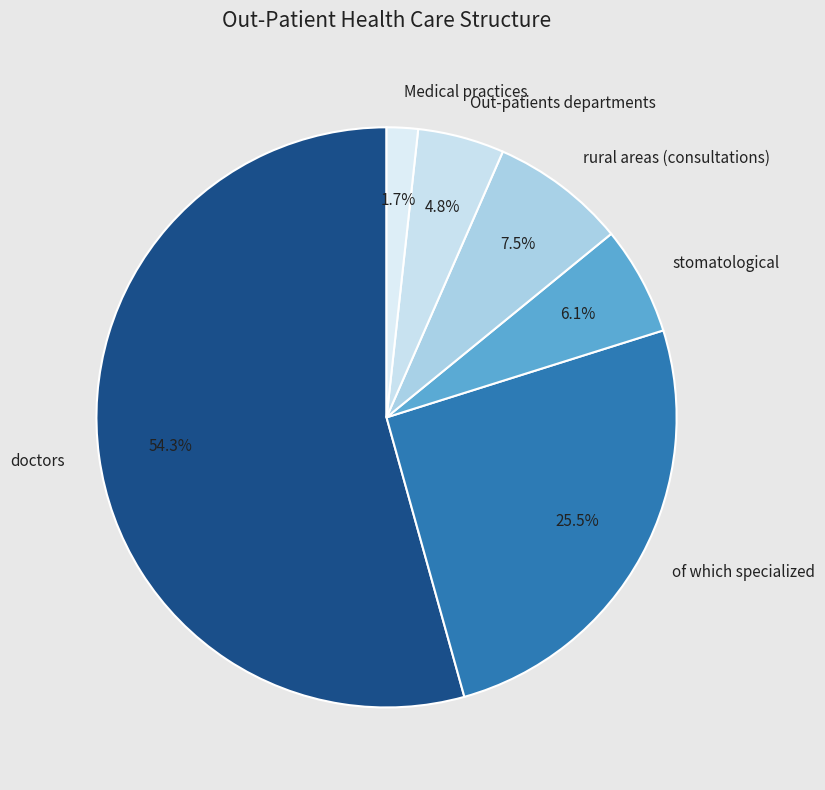

Do Medical practices and stomatological together represent more than half of the pie?

No